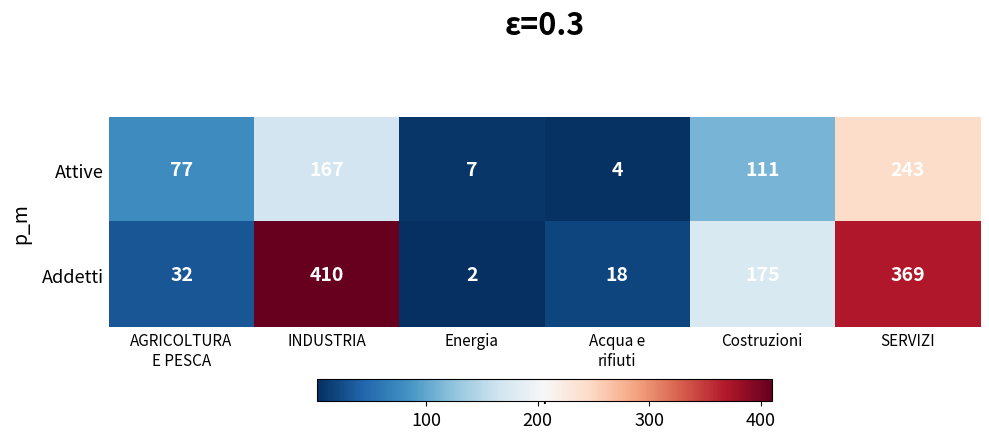

Reading left to right, what are all the values shown in this chart?

Attive: 77	167	7	4	111	243
Addetti: 32	410	2	18	175	369